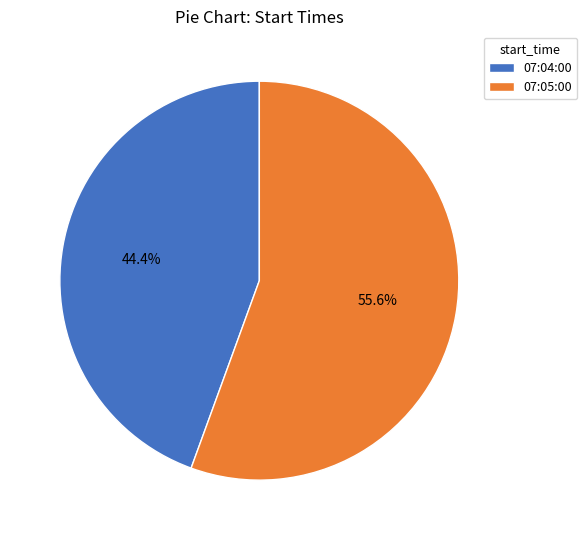

Which category accounts for the majority?

07:05:00